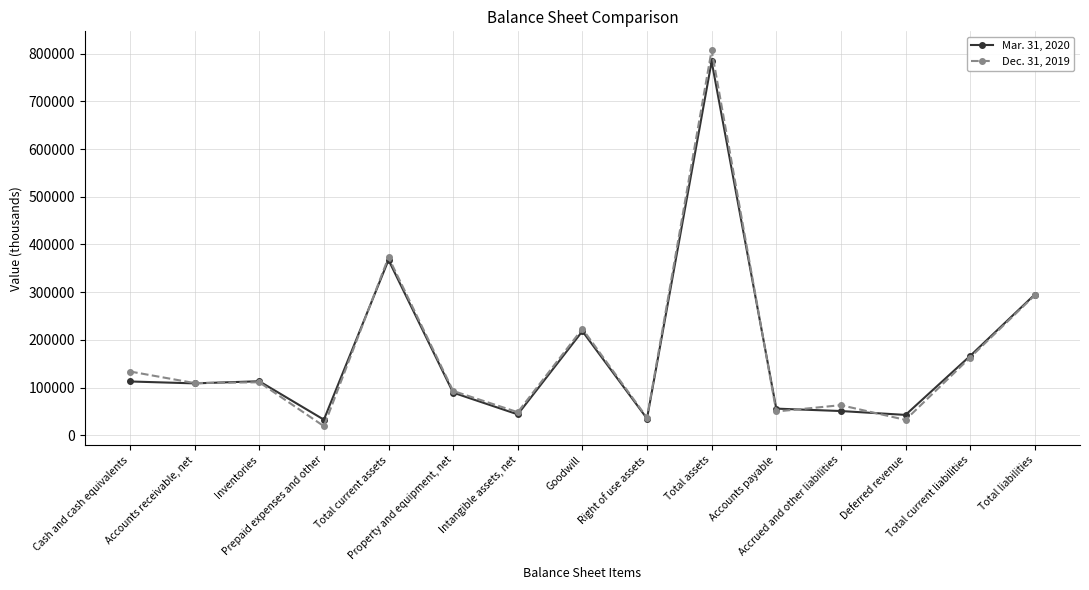

Which label corresponds to the smallest value in the chart?

Prepaid expenses and other